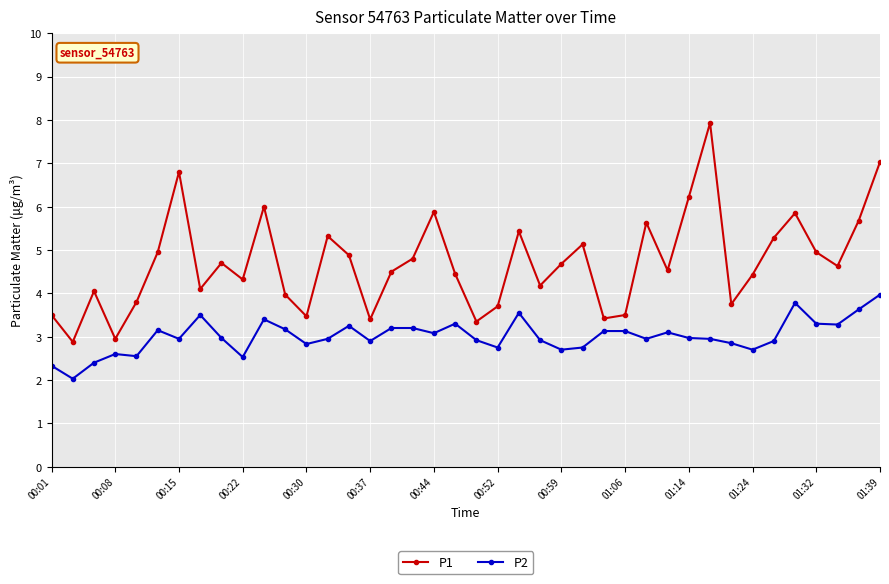

True or false: P2 and P1 intersect in this chart.

False